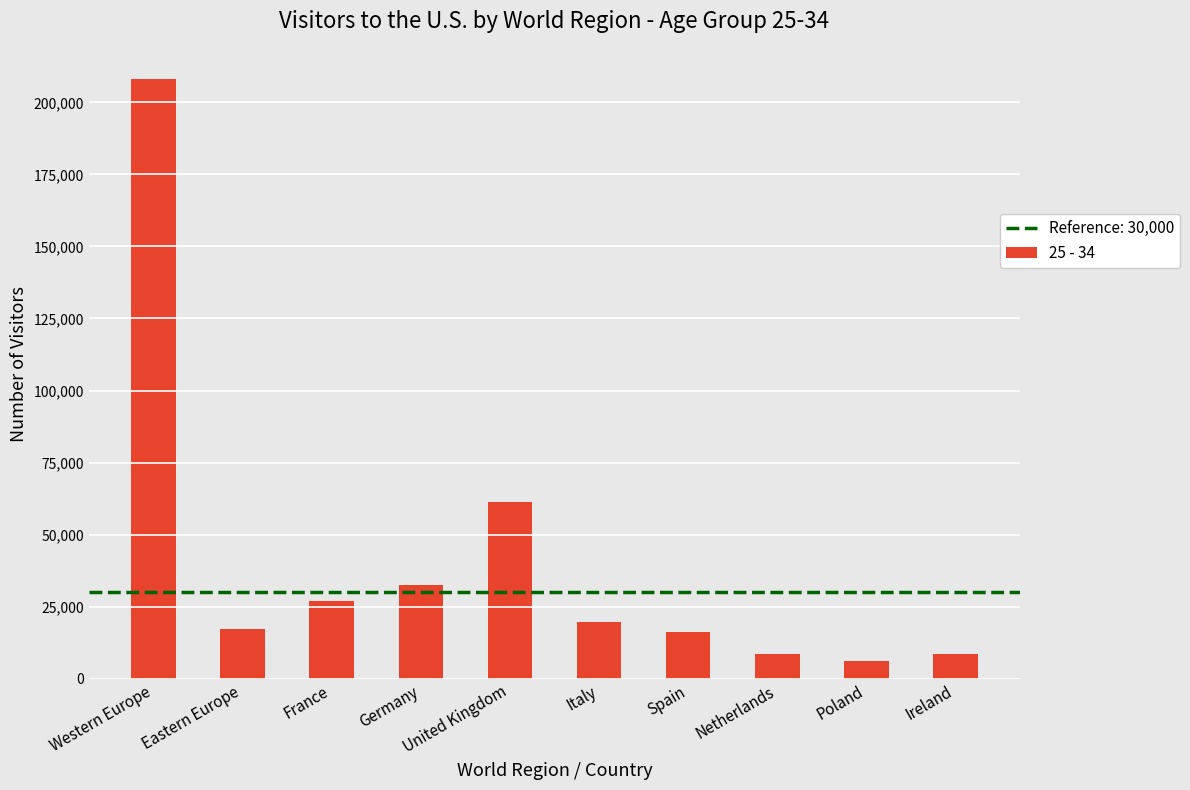

Does the chart contain stacked bars?

No